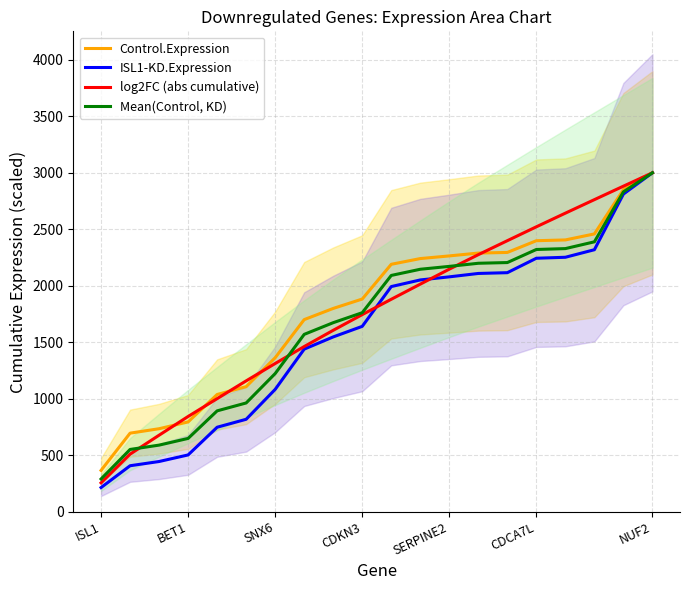

The value of log2FC (abs cumulative) at CDKN3 is 1744.5. True or false?

True